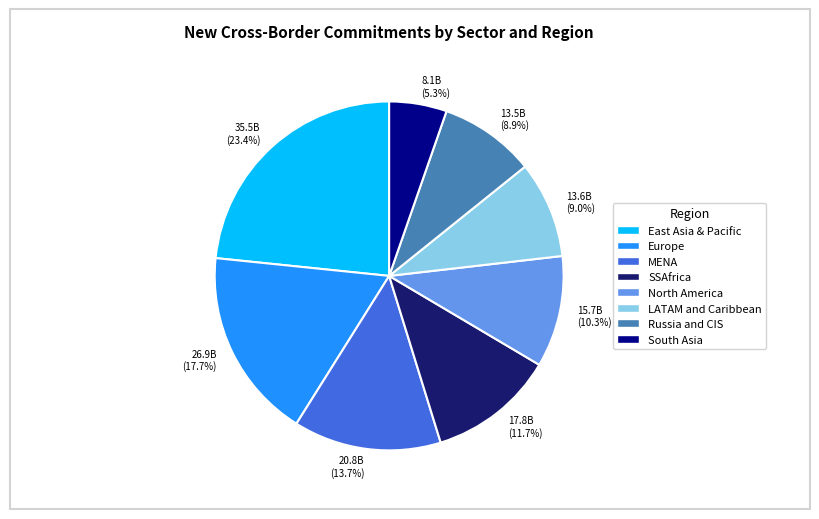

Which slice is the smallest?

South Asia